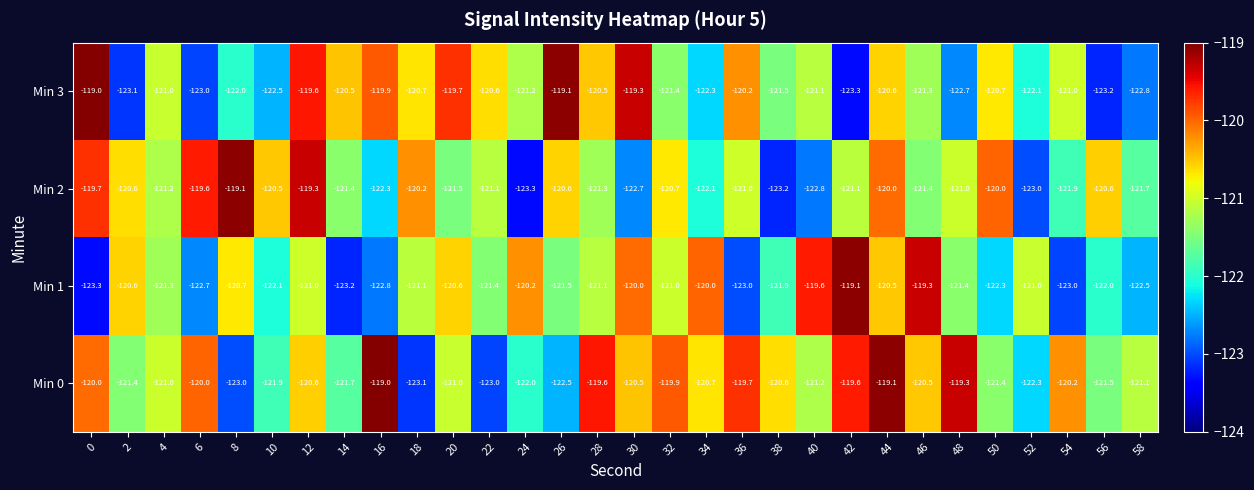

What is the average value of the Min 1 series?

-121.3